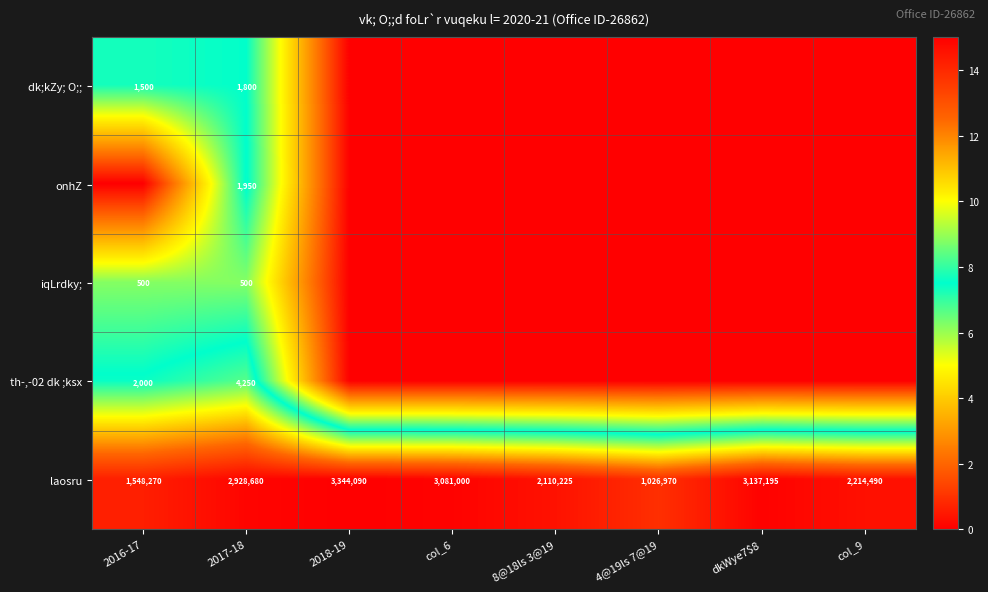

At how many categories does at least one series exceed 9?

8